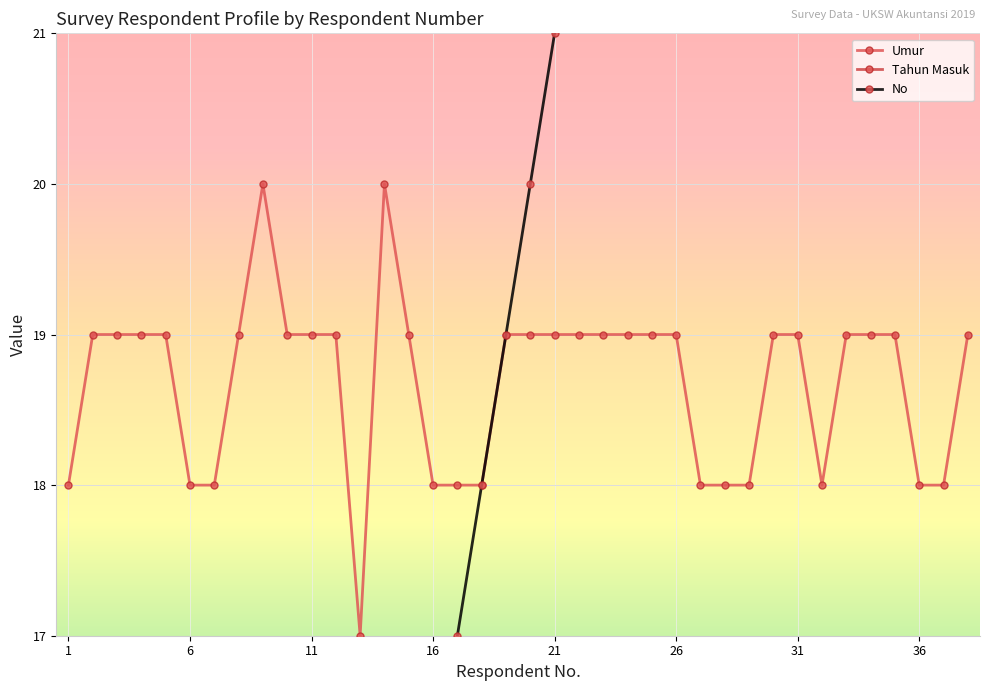

Is it true that No equals 11 at 7?

False